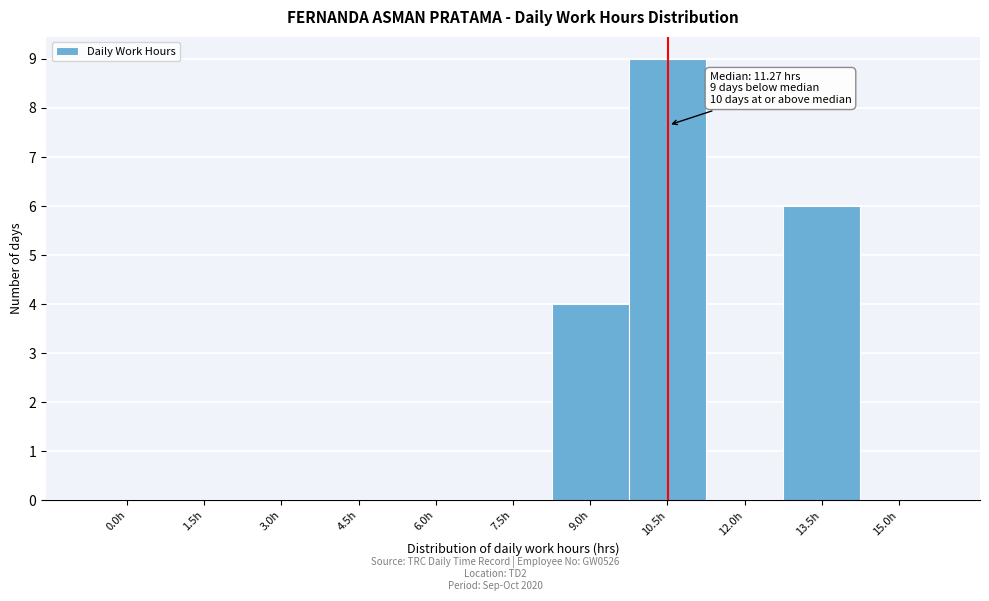

Reading right to left, extract all data points from this chart.

15.0h=0	13.5h=6	12.0h=0	10.5h=9	9.0h=4	7.5h=0	6.0h=0	4.5h=0	3.0h=0	1.5h=0	0.0h=0